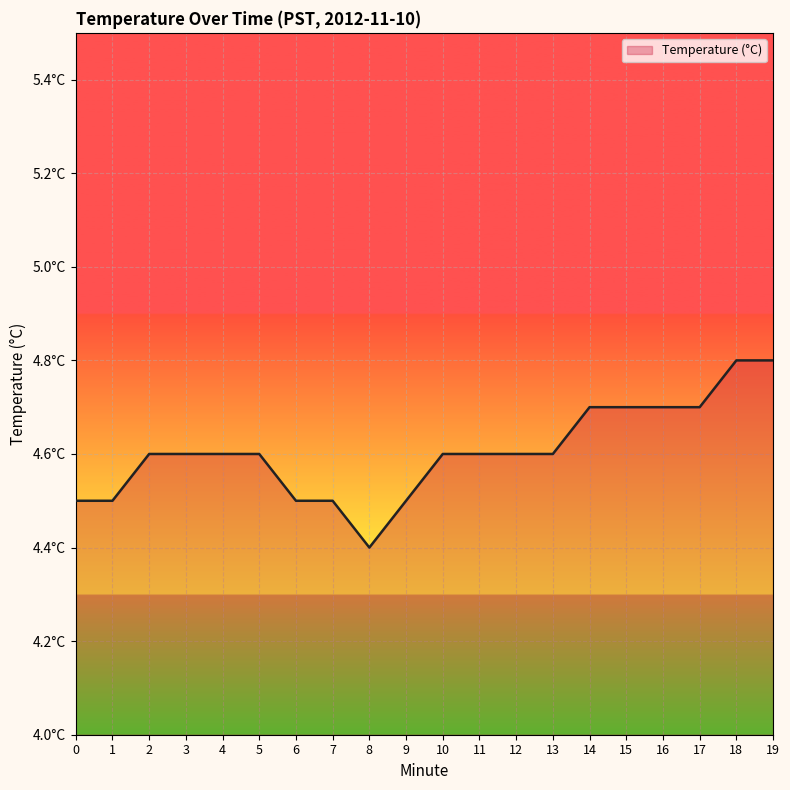

What is the change in value from 13 to 15?

+0.1